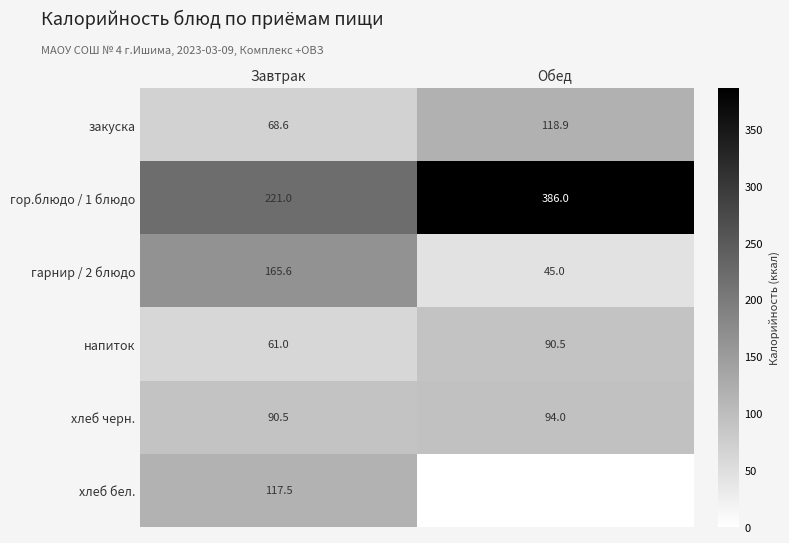

List the labels in order of гарнир / 2 блюдо value, smallest first.

Обед, Завтрак